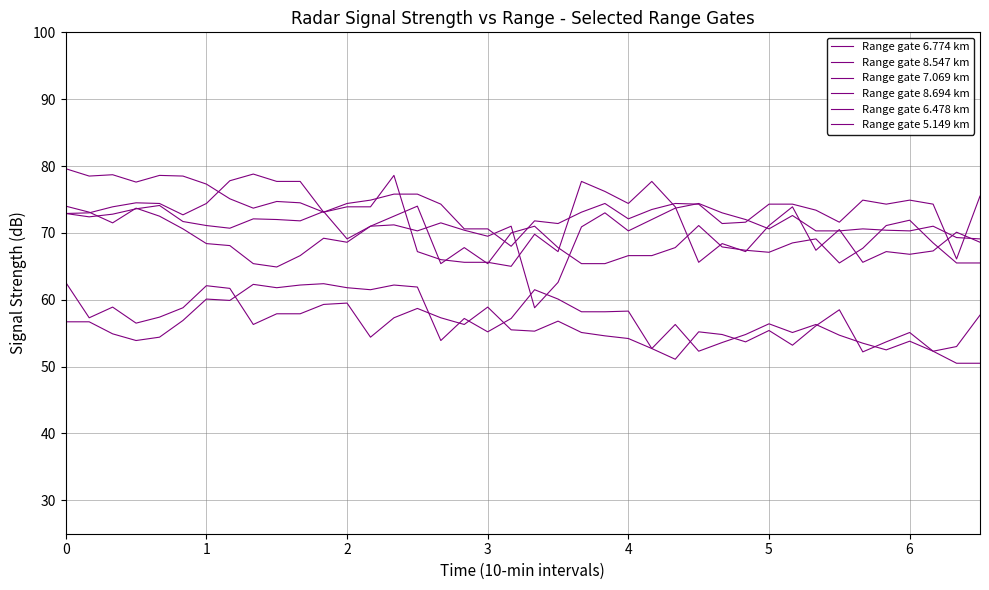

How many lines are shown in the chart?

6